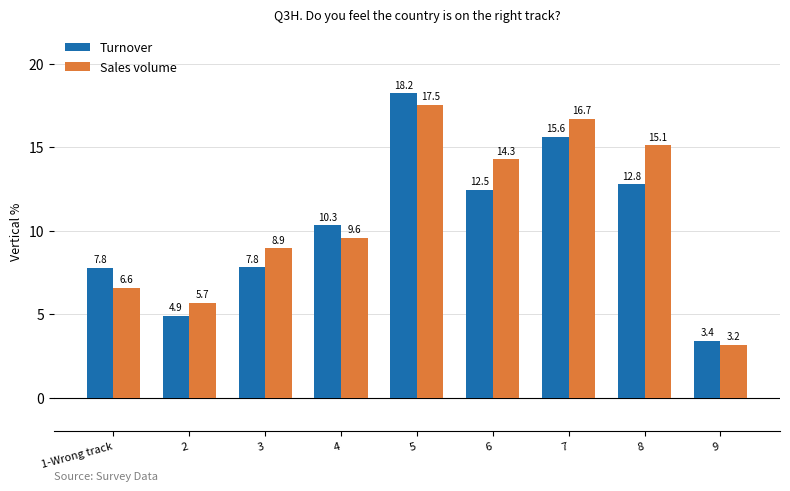

What is the value of the Sales volume bar at the 6th from the left?

14.3